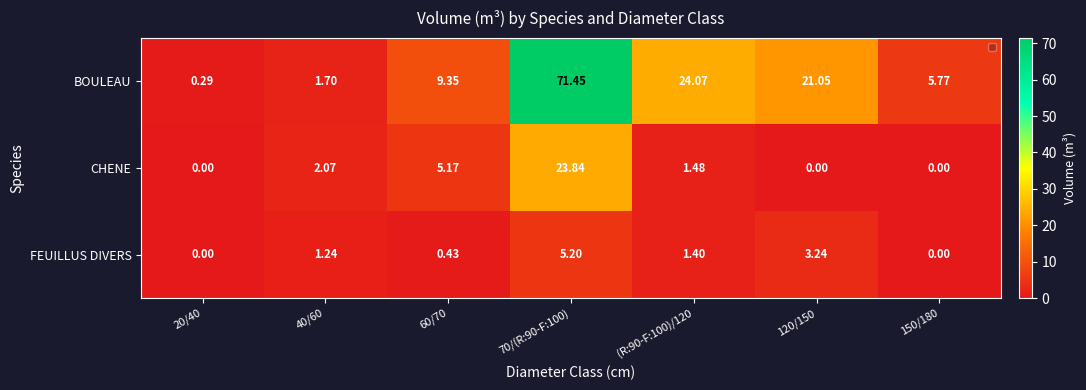

Which series has the widest spread of values?

BOULEAU